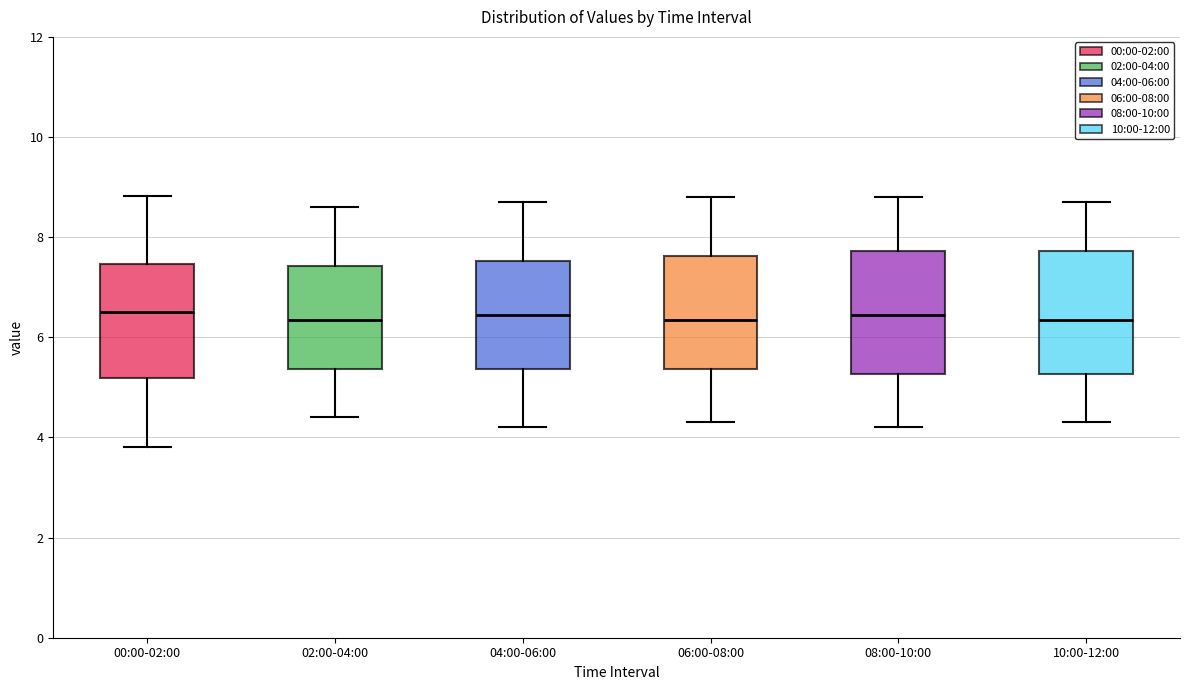

Reading left to right, read every box against the y-axis: the position of its median line, the range the box covers, and the ends of its whiskers. The values are not printed on the chart, so give them approximately, as read against the axis.

00:00-02:00: median 6.6, box 5.2 to 7.4, whiskers 3.8 to 8.8
02:00-04:00: median 6.4, box 5.4 to 7.4, whiskers 4.4 to 8.6
04:00-06:00: median 6.4, box 5.4 to 7.6, whiskers 4.2 to 8.8
06:00-08:00: median 6.4, box 5.4 to 7.6, whiskers 4.4 to 8.8
08:00-10:00: median 6.4, box 5.2 to 7.8, whiskers 4.2 to 8.8
10:00-12:00: median 6.4, box 5.2 to 7.8, whiskers 4.4 to 8.8